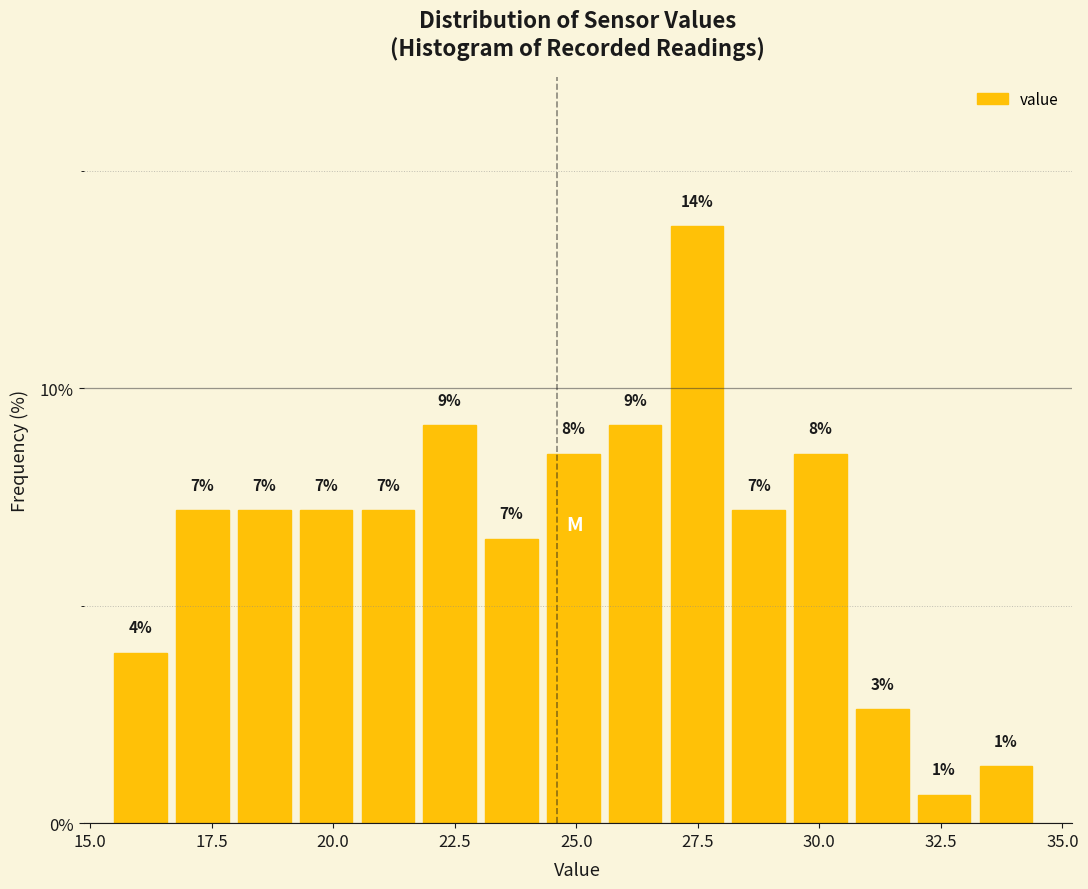

Around what value on the x-axis is the tallest bar? Give the approximate position of its centre, as read against the axis.

27.5